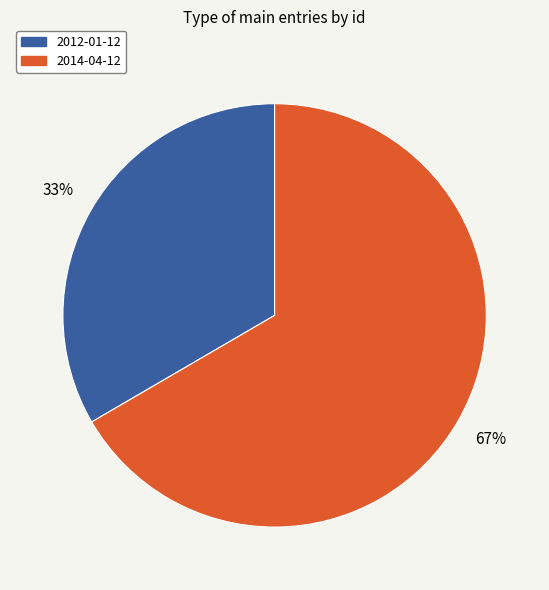

Is the sum of 2014-04-12 and 2012-01-12 greater than half?

Yes